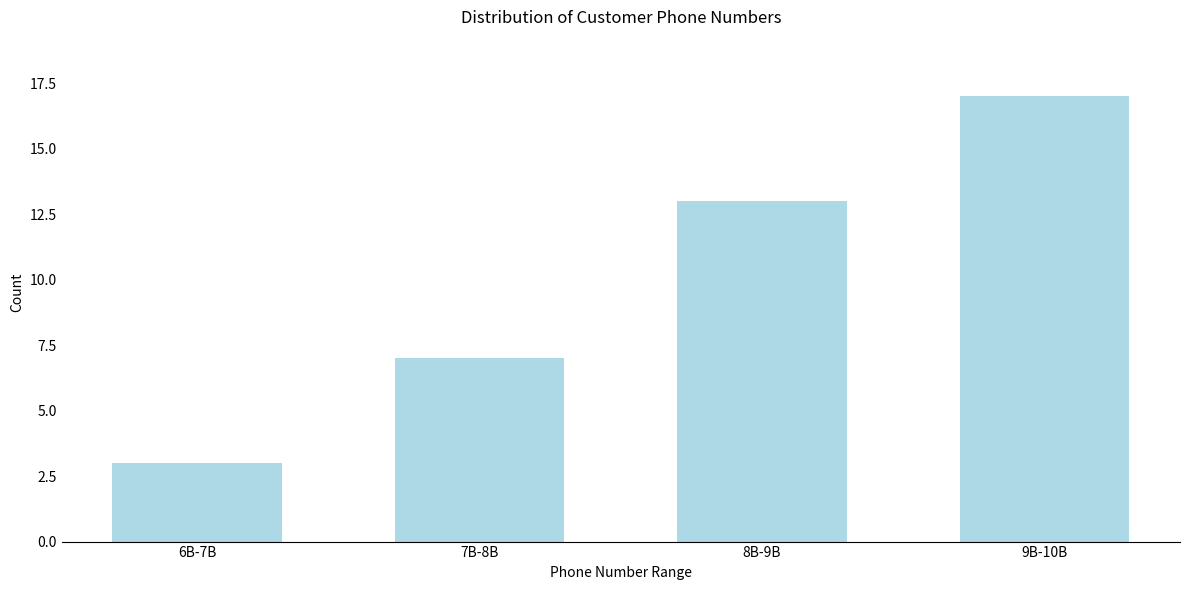

Reading left to right, what are all the values shown in this chart?

6B-7B=3	7B-8B=7	8B-9B=13	9B-10B=17